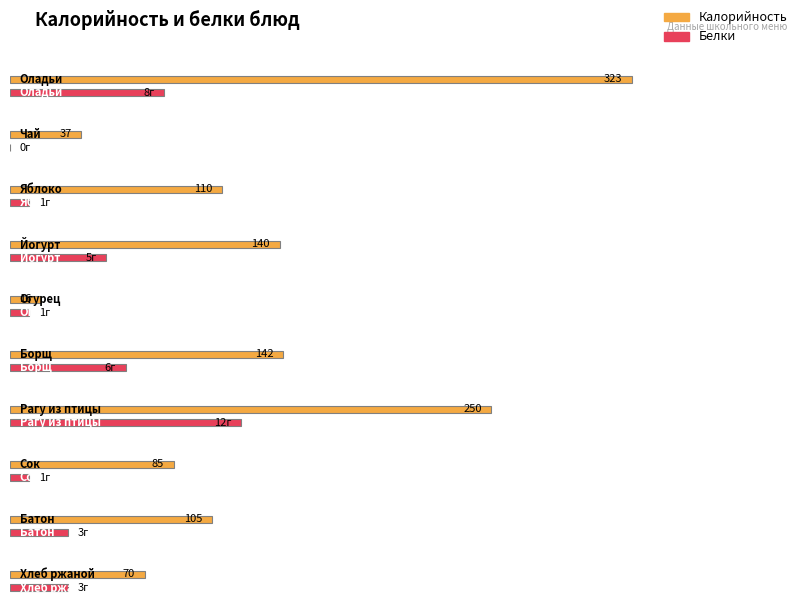

What is the greatest value displayed?

323